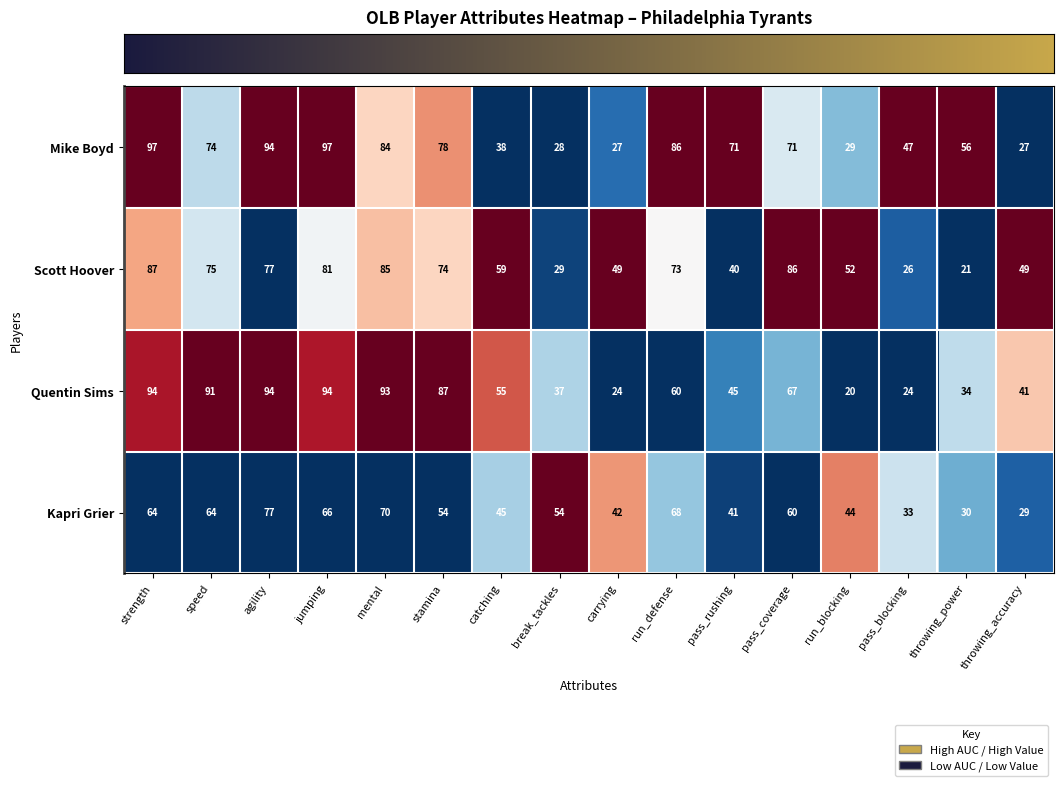

What is the difference between the second highest and second lowest values in the Scott Hoover series?

60